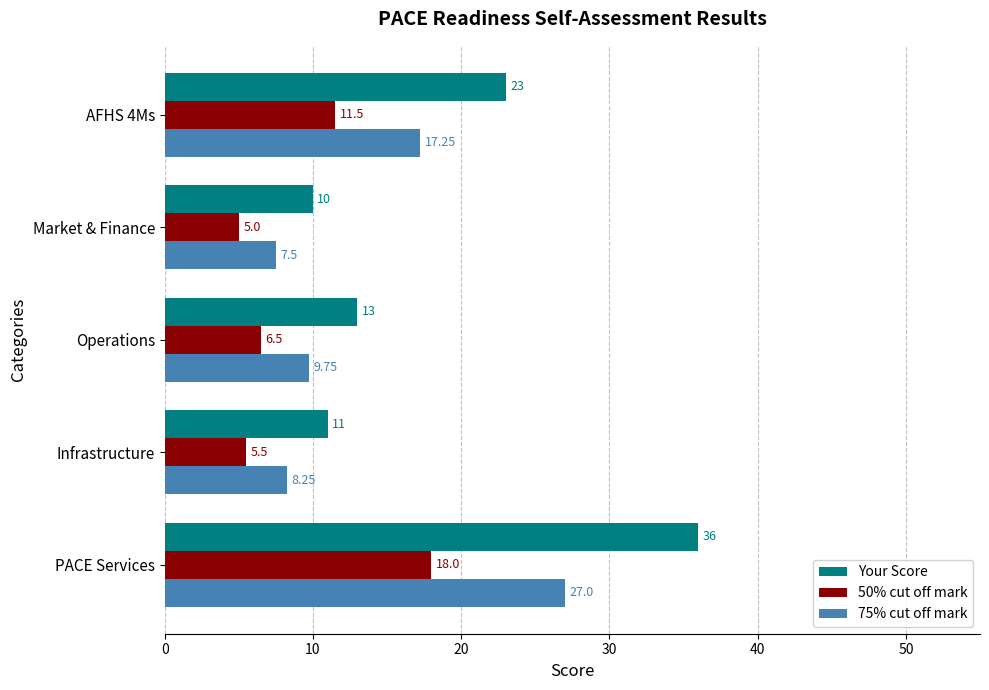

What is the difference between the maximum and minimum values in the 50% cut off mark series?

13.0